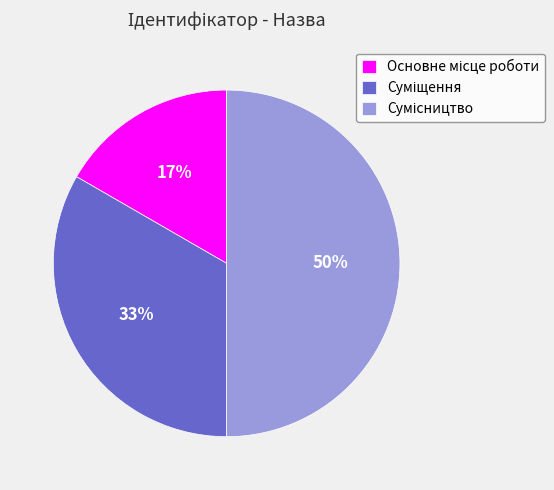

To the nearest percent, what is the average slice percentage?

33%